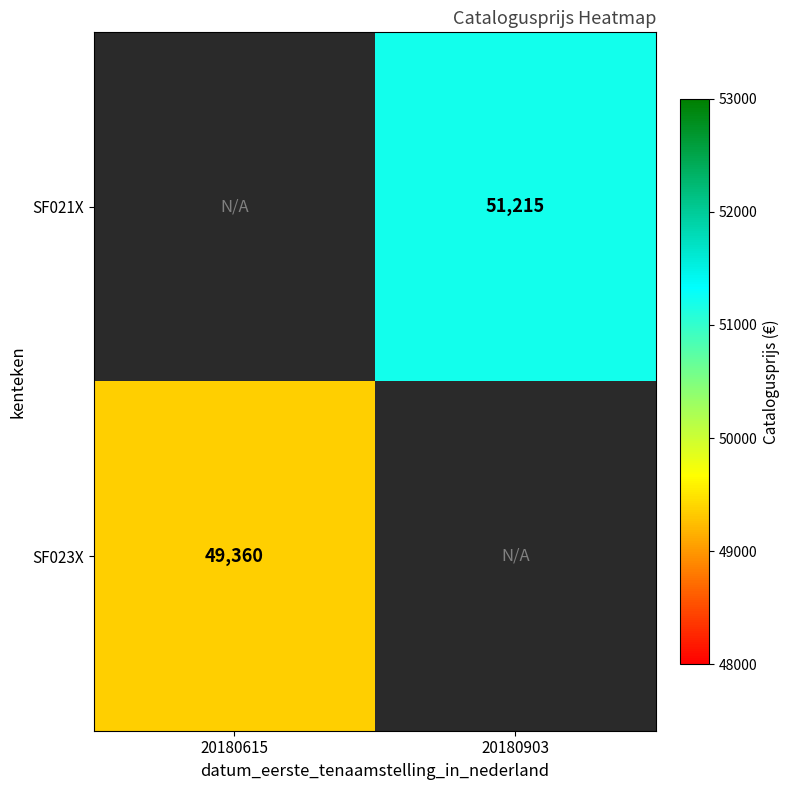

Is it true that SF021X equals 51215 at 20180903?

True